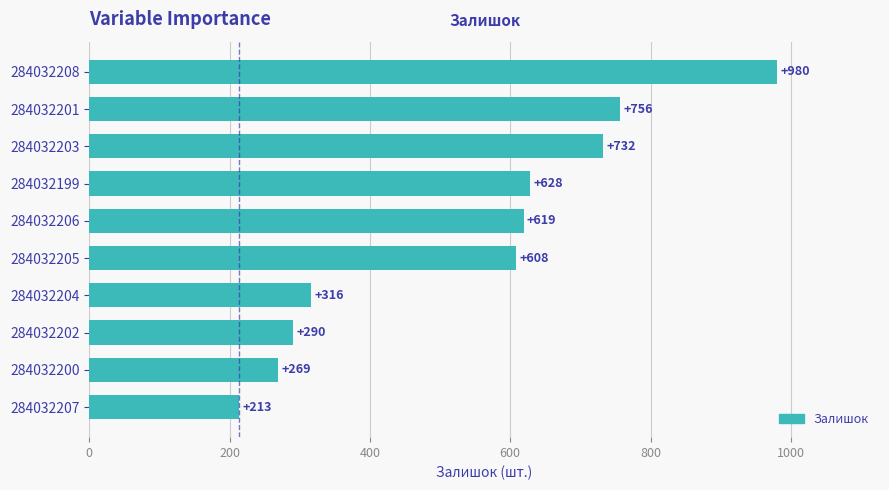

What is the difference between the second highest and minimum values?

543